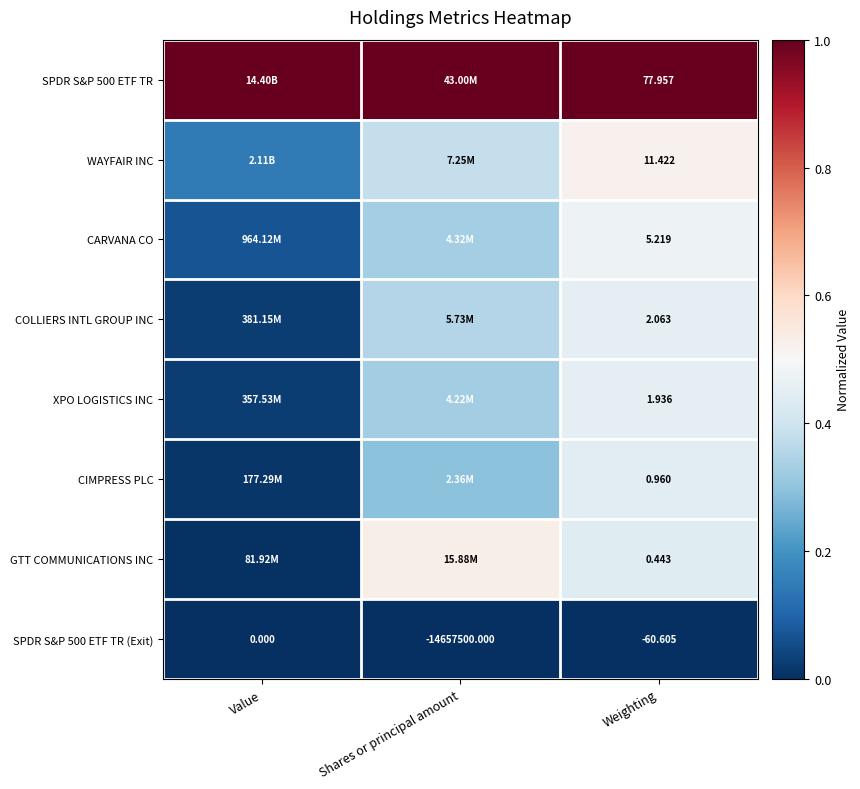

Where does the SPDR S&P 500 ETF TR (Exit) series first go above -60?

Value